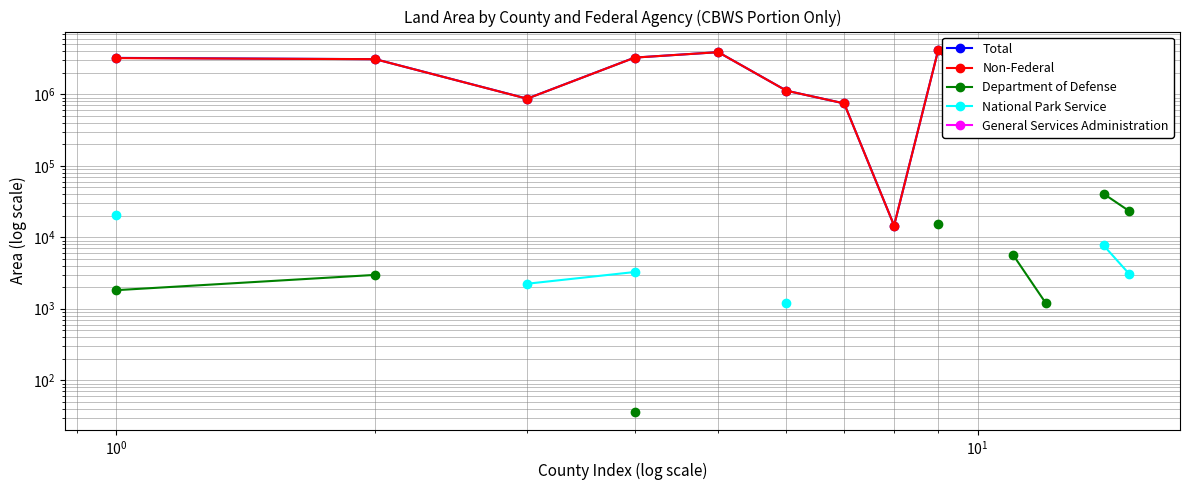

What is the highest value of the Non-Federal series?

4181608.9